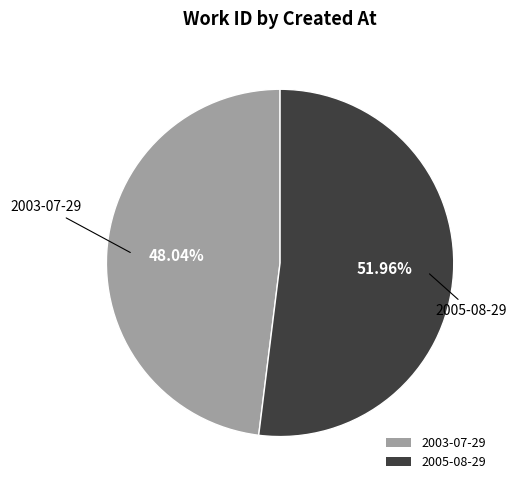

Count the number of slices in the pie.

2